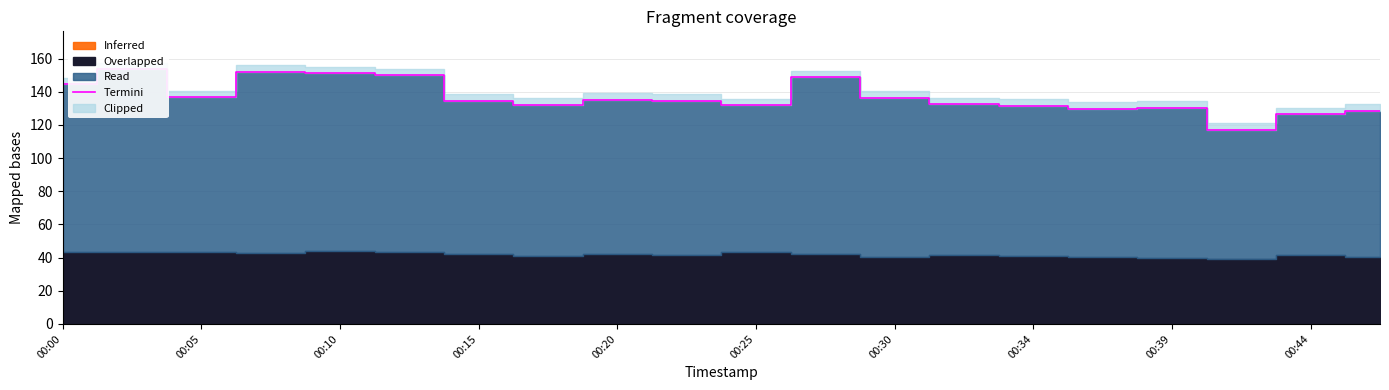

Where is the first local maximum?

00:05